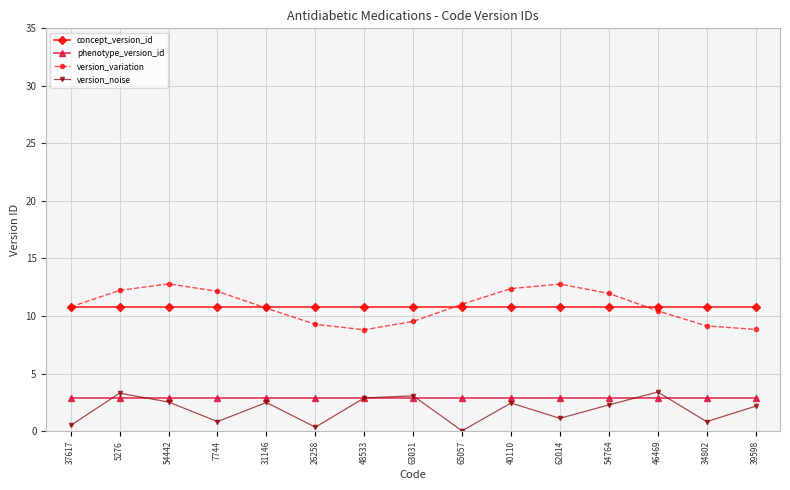

What is the maximum value shown in the chart?

12.8